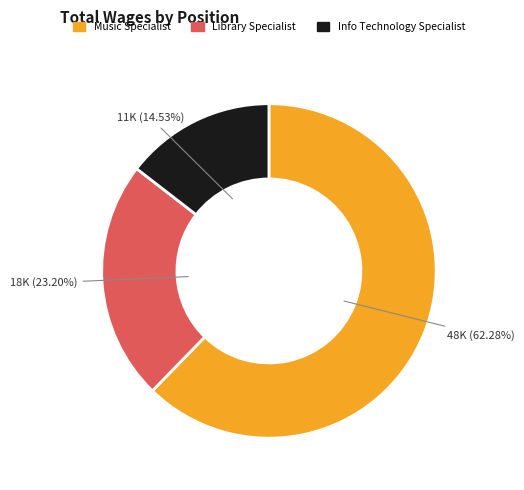

To the nearest percent, what is the difference between the largest and smallest slice percentages?

48%